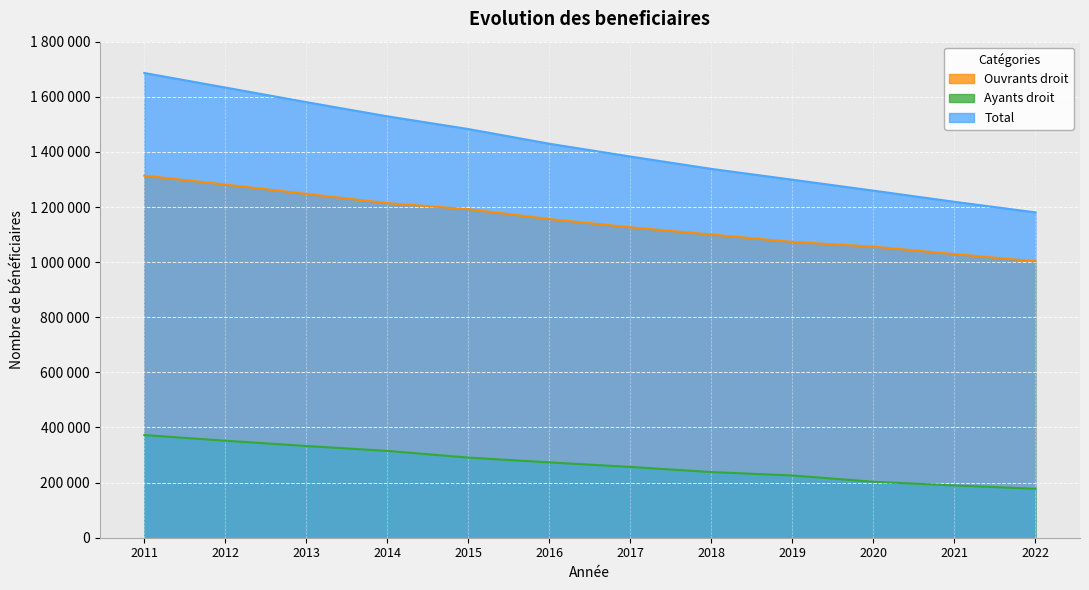

Where does the Total series first go above 1429639?

2011